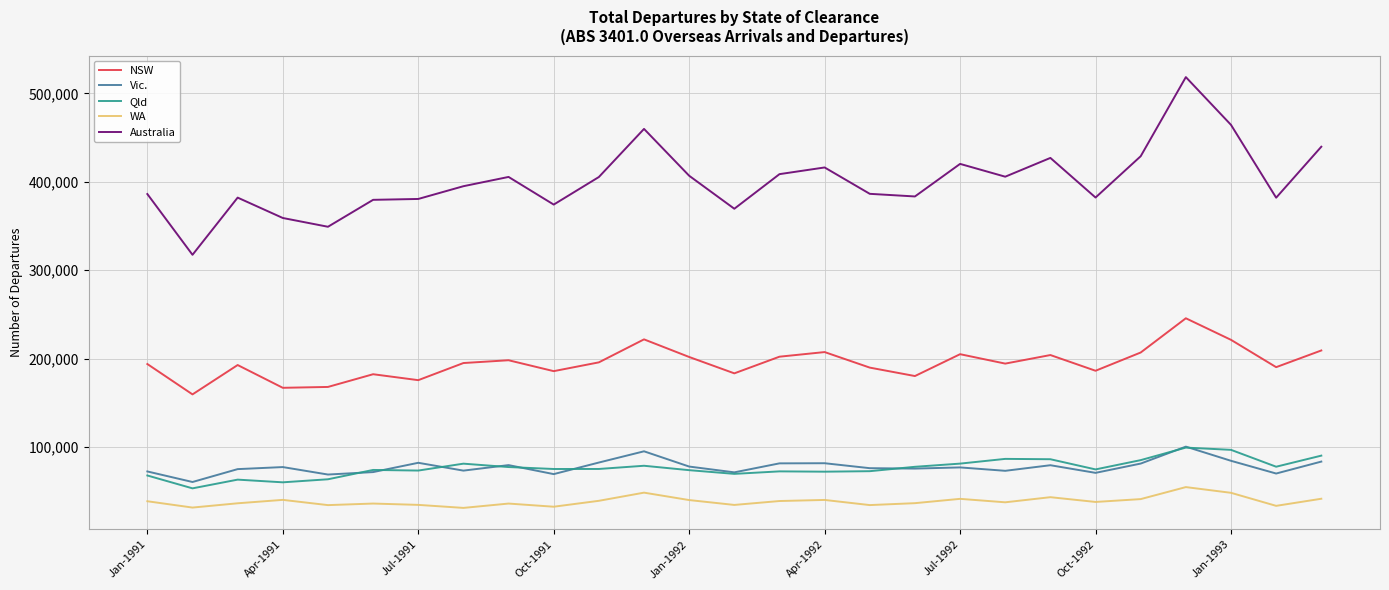

What is the highest value of the Qld series?

99420